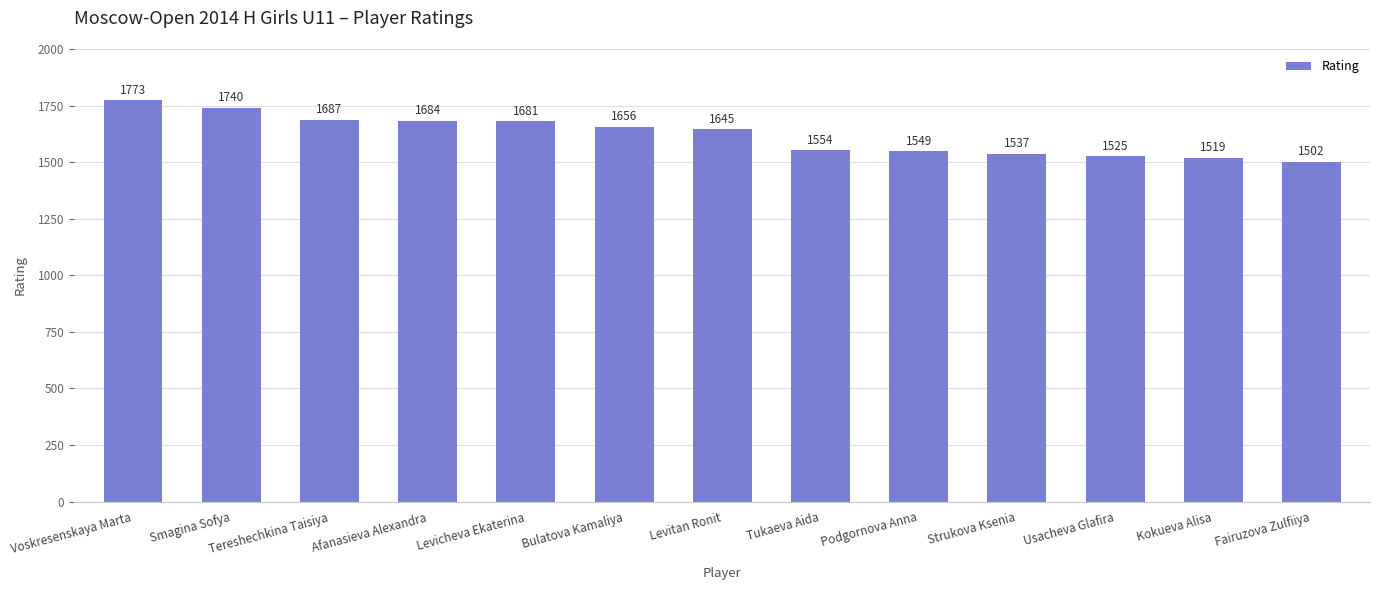

Is it true that the value at Levitan Ronit is 2470?

False